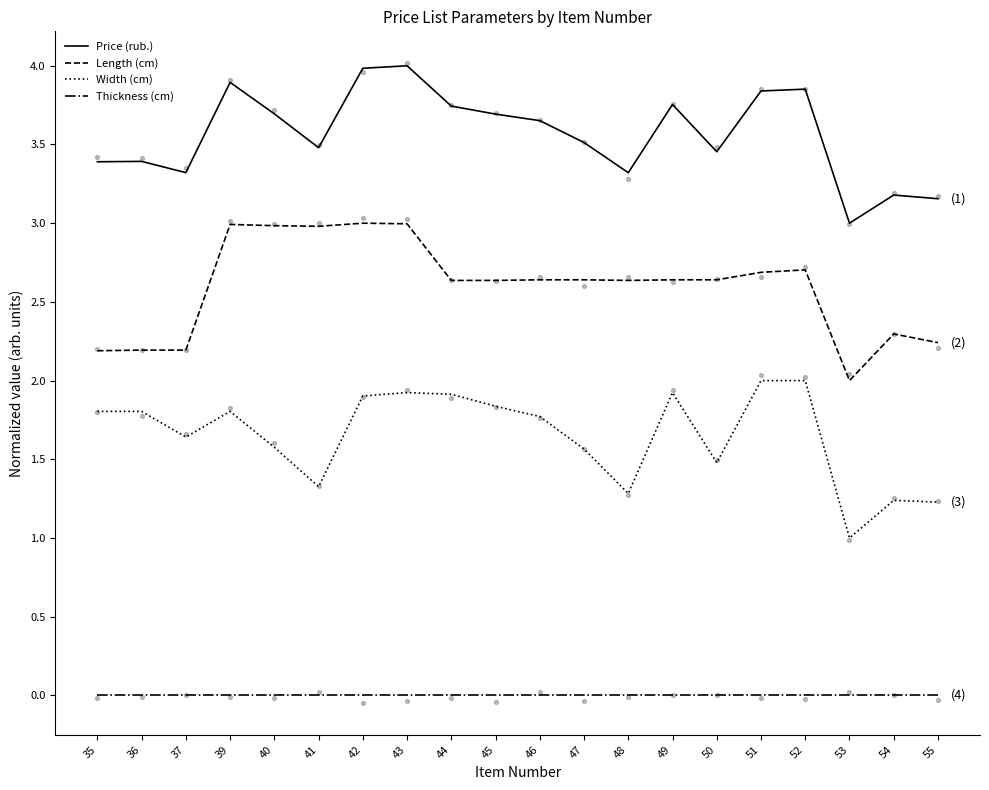

What is the total value across all series at 54?

6.7